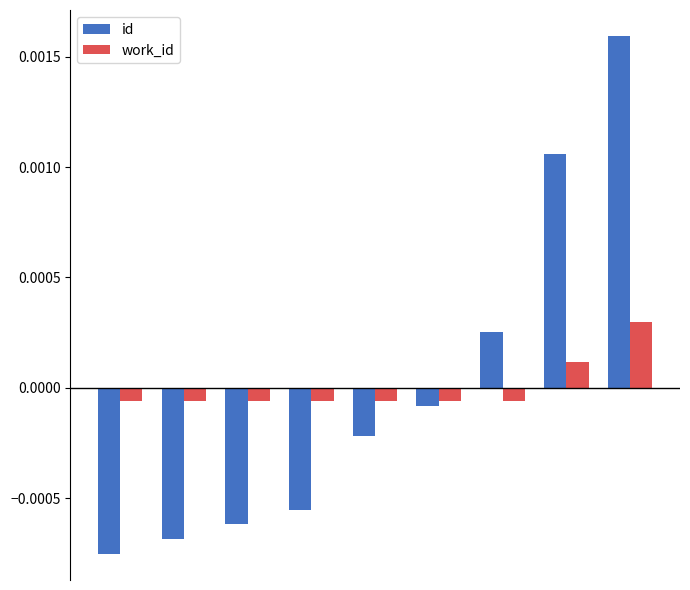

Which series has the widest spread of values?

id